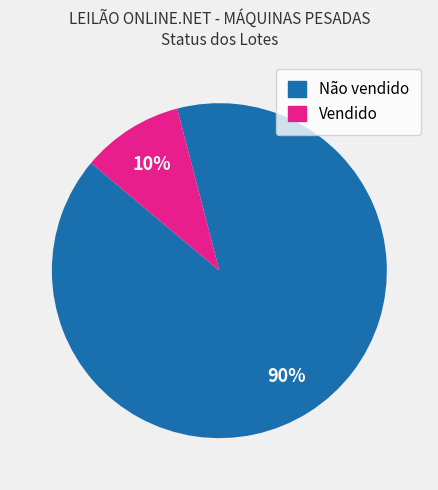

To the nearest percent, what portion does Vendido represent?

10%